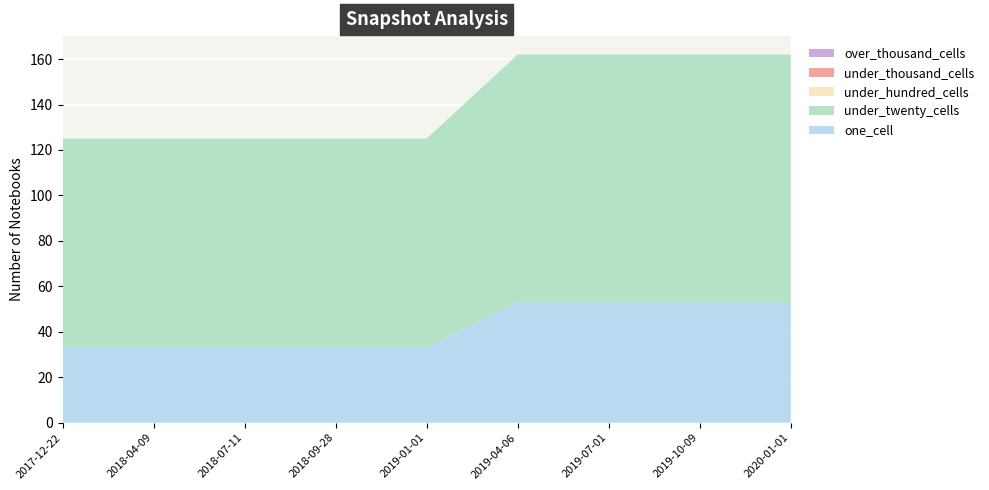

Reading left to right, transcribe all the data shown in this chart.

one_cell: 2017-12-22=33	2018-04-09=33	2018-07-11=33	2018-09-28=33	2019-01-01=33	2019-04-06=53	2019-07-01=53	2019-10-09=53	2020-01-01=53
under_twenty_cells: 2017-12-22=92	2018-04-09=92	2018-07-11=92	2018-09-28=92	2019-01-01=92	2019-04-06=109	2019-07-01=109	2019-10-09=109	2020-01-01=109
under_hundred_cells: 2017-12-22=0	2018-04-09=0	2018-07-11=0	2018-09-28=0	2019-01-01=0	2019-04-06=0	2019-07-01=0	2019-10-09=0	2020-01-01=0
under_thousand_cells: 2017-12-22=0	2018-04-09=0	2018-07-11=0	2018-09-28=0	2019-01-01=0	2019-04-06=0	2019-07-01=0	2019-10-09=0	2020-01-01=0
over_thousand_cells: 2017-12-22=0	2018-04-09=0	2018-07-11=0	2018-09-28=0	2019-01-01=0	2019-04-06=0	2019-07-01=0	2019-10-09=0	2020-01-01=0